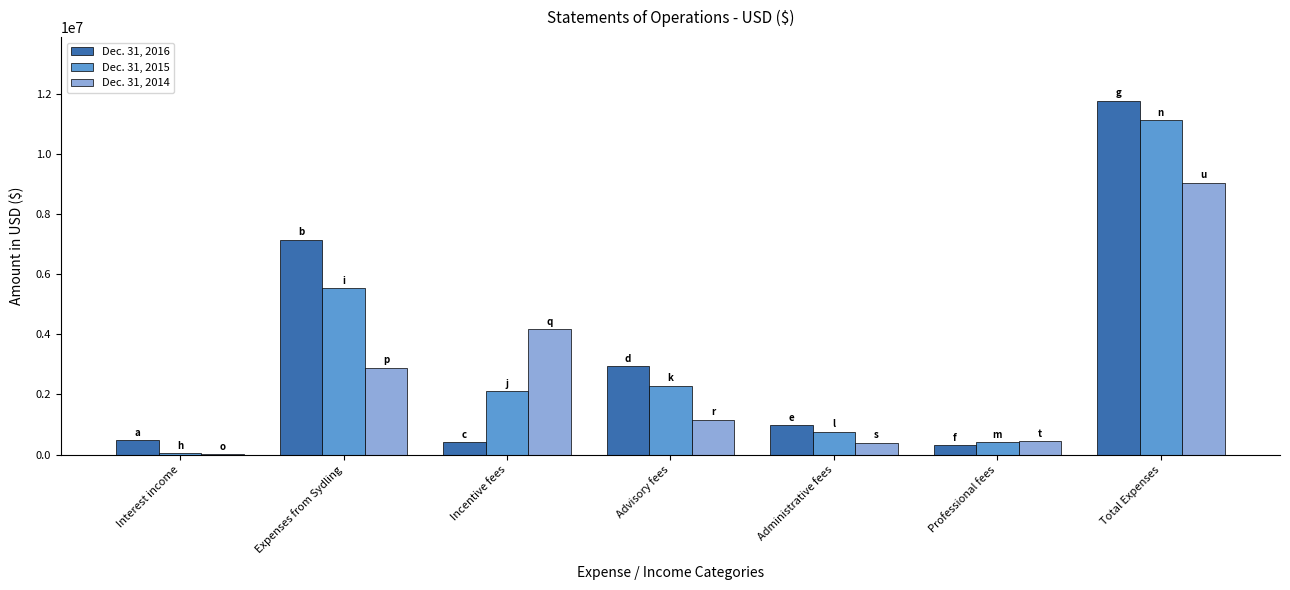

True or false: Dec. 31, 2016 has a value of 1214894 at Advisory fees.

False